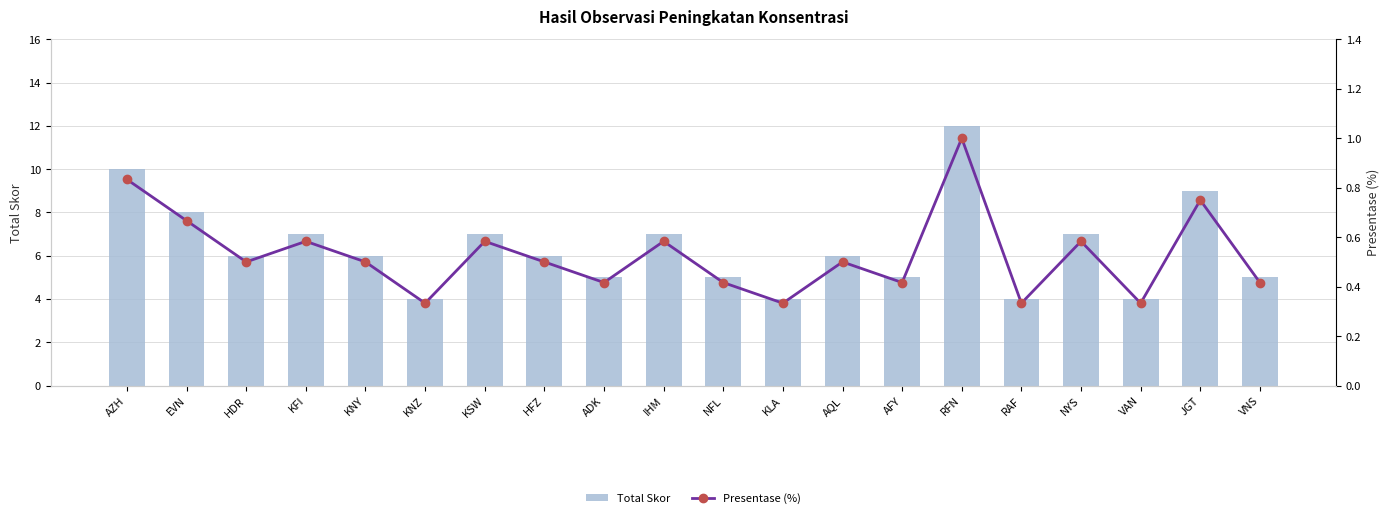

Reading left to right, extract all data points from this chart.

Total Skor: AZH=10.0	EVN=8.0	HDR=6.0	KFI=7.0	KNY=6.0	KNZ=4.0	KSW=7.0	HFZ=6.0	ADK=5.0	IHM=7.0	NFL=5.0	KLA=4.0	AQL=6.0	AFY=5.0	RFN=12.0	RAF=4.0	NYS=7.0	VAN=4.0	JGT=9.0	VNS=5.0
Presentase (%): AZH=0.8	EVN=0.7	HDR=0.5	KFI=0.6	KNY=0.5	KNZ=0.3	KSW=0.6	HFZ=0.5	ADK=0.4	IHM=0.6	NFL=0.4	KLA=0.3	AQL=0.5	AFY=0.4	RFN=1.0	RAF=0.3	NYS=0.6	VAN=0.3	JGT=0.8	VNS=0.4